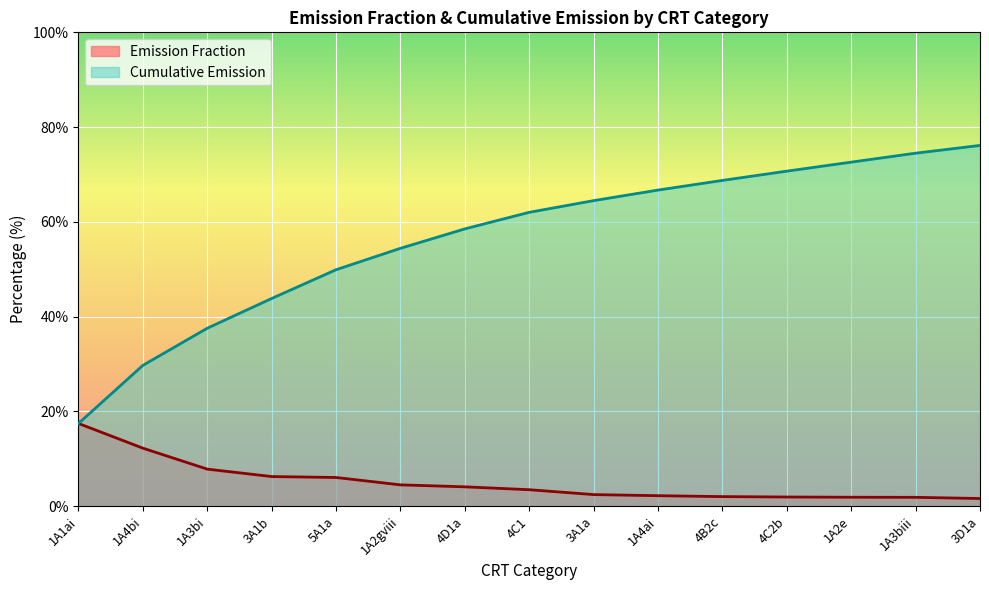

Rank the series by their maximum value, from highest to lowest.

Cumulative Emission, Emission Fraction